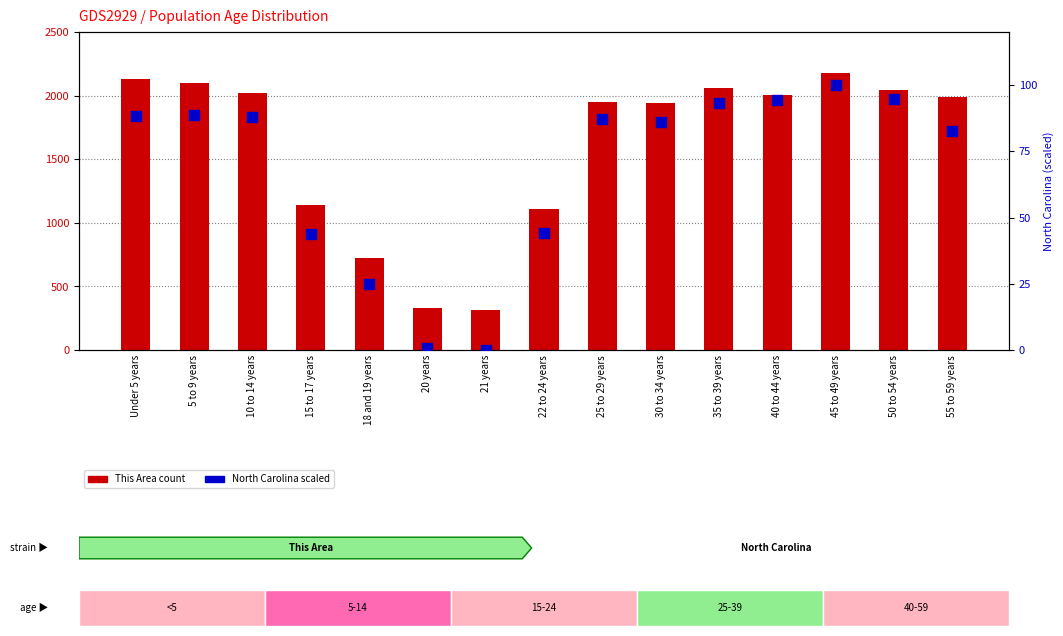

At how many categories does at least one series exceed 703?

13